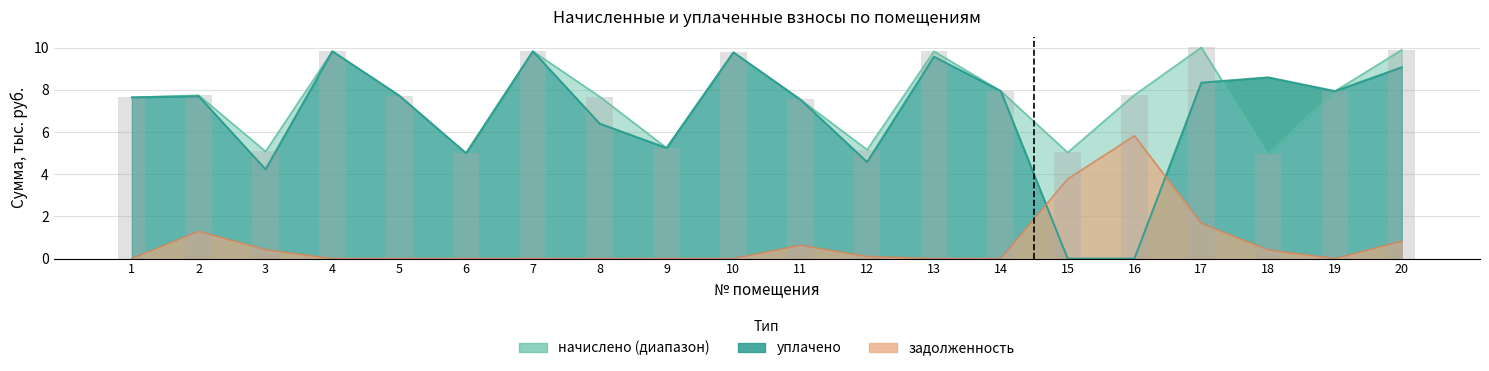

Where does the начислено series first go above 7?

1